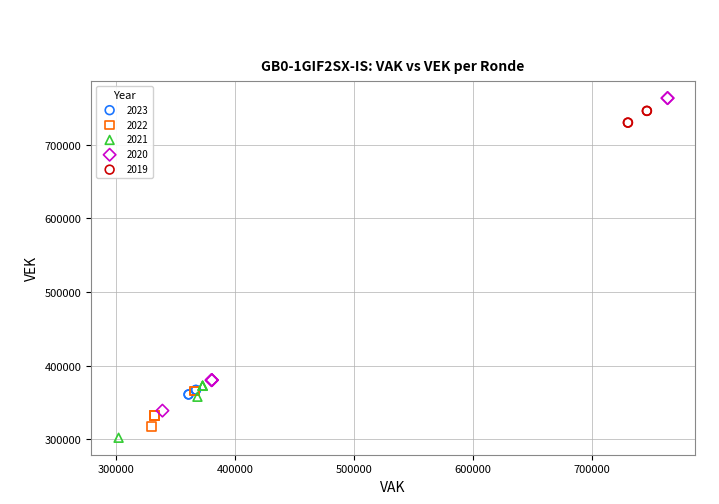

Which series has the widest spread of Y values?

2020